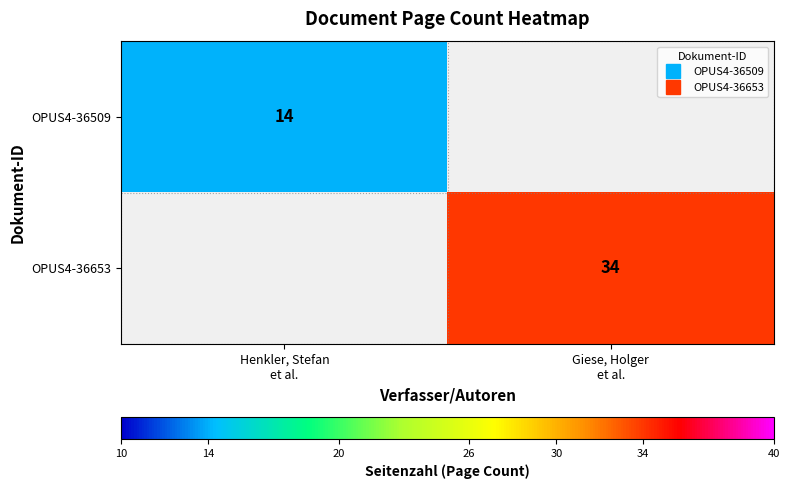

Which series has the largest range (max minus min)?

OPUS4-36509